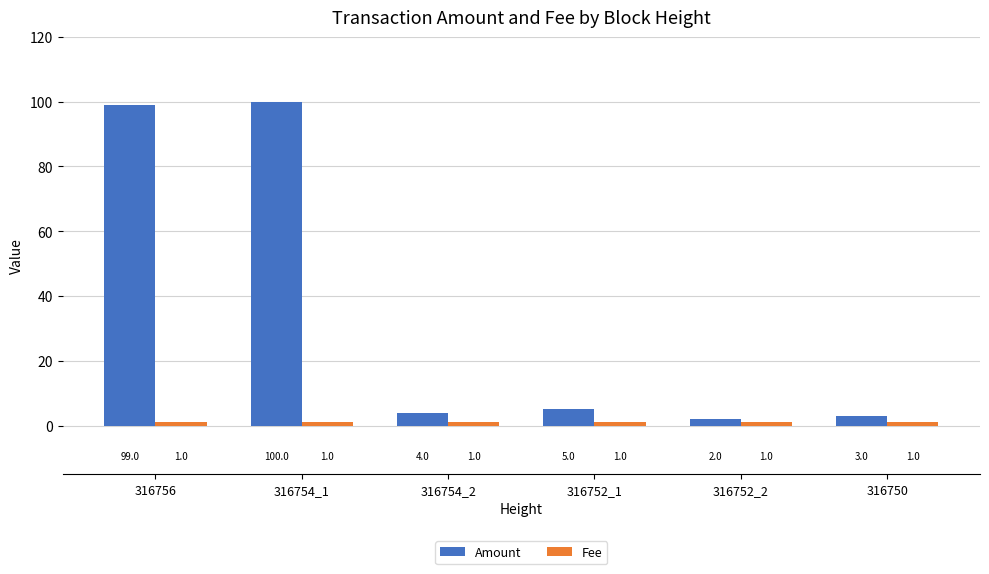

Which series has the widest spread of values?

Amount